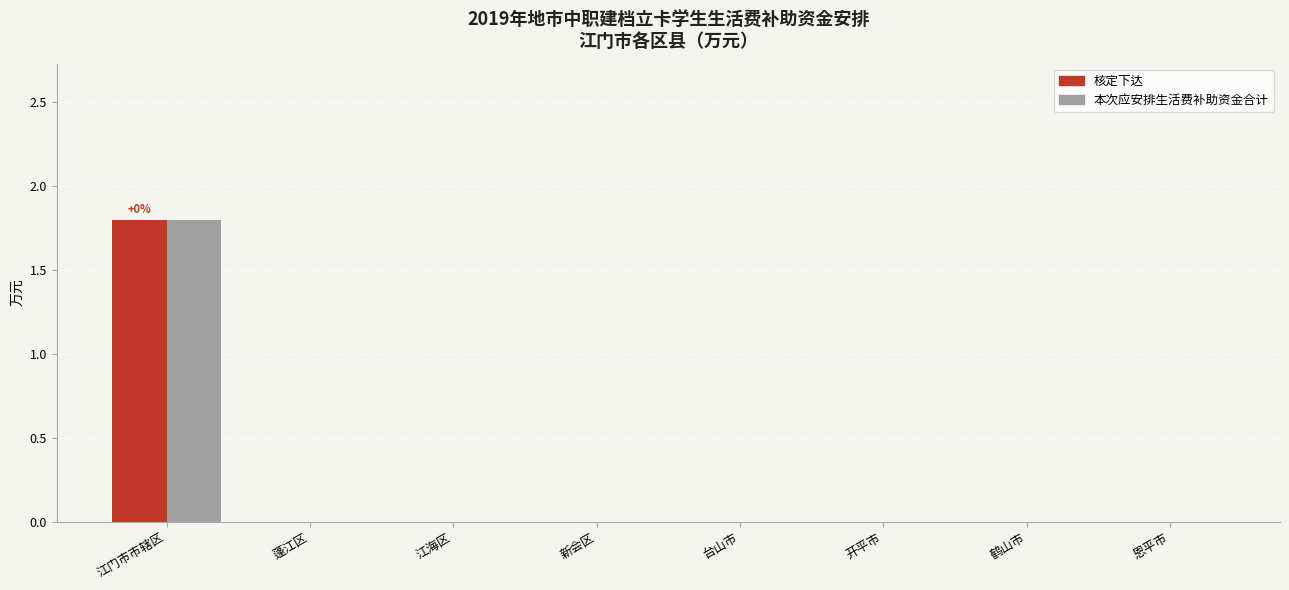

True or false: 本次应安排生活费补助资金合计 has a value of 0.9 at 开平市.

False